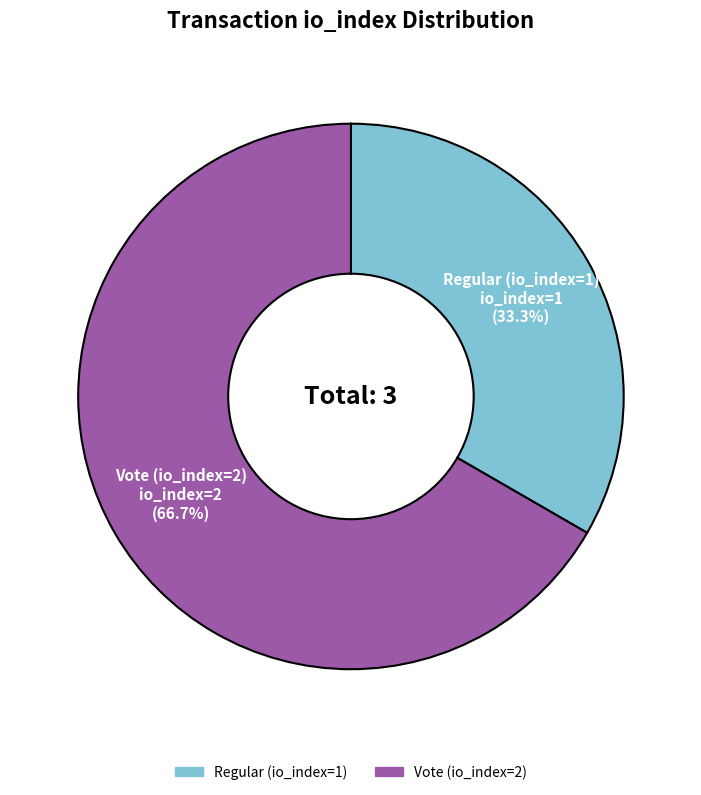

What is the total percentage of Regular (io_index=1) and Vote (io_index=2)?

100.0%